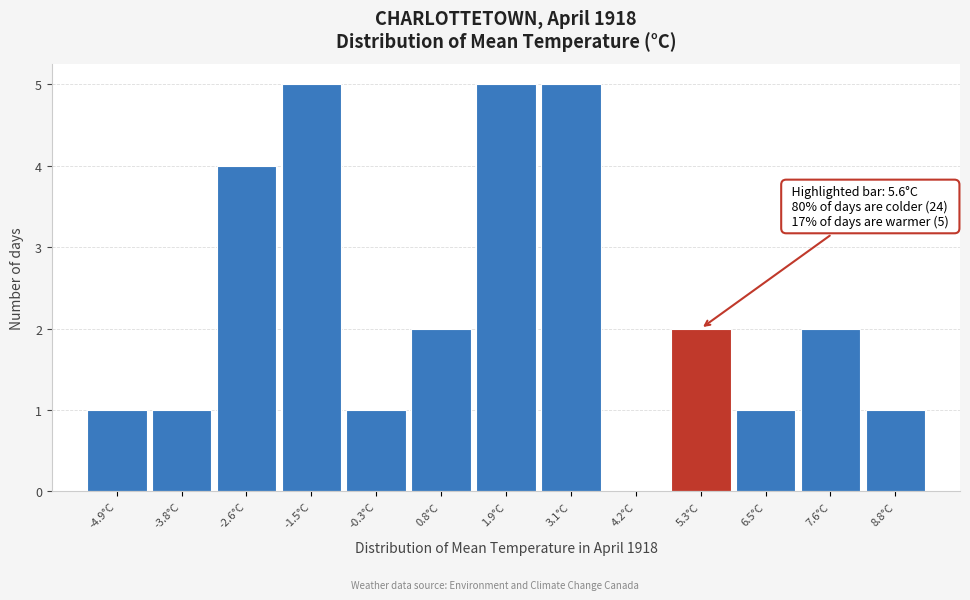

Reading left to right, transcribe all the data shown in this chart.

-4.9°C=1	-3.8°C=1	-2.6°C=4	-1.5°C=5	-0.3°C=1	0.8°C=2	1.9°C=5	3.1°C=5	4.2°C=0	5.3°C=2	6.5°C=1	7.6°C=2	8.8°C=1